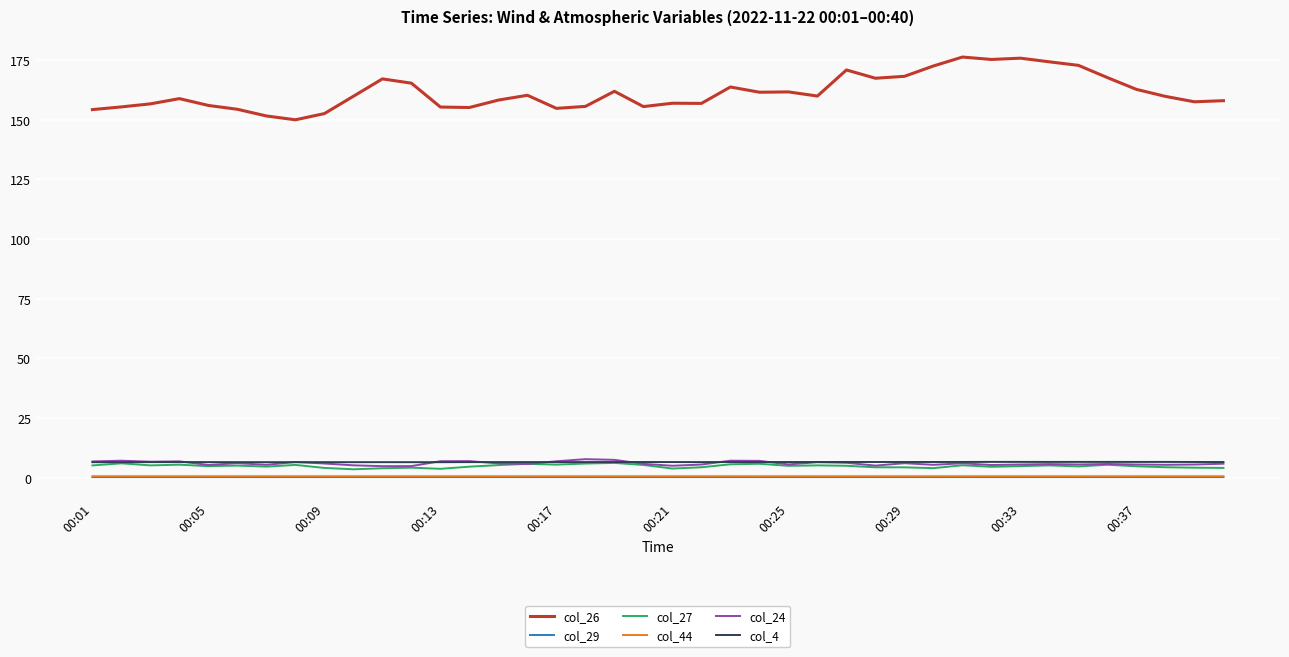

True or false: col_26 and col_24 intersect in this chart.

False